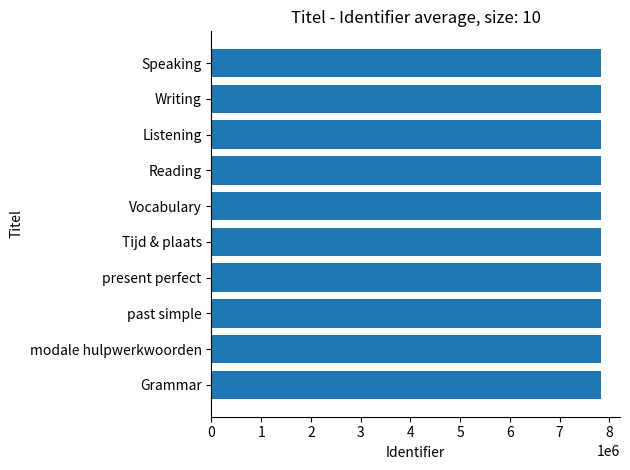

What is the ratio of the value at Tijd & plaats to the value at present perfect?

1.0